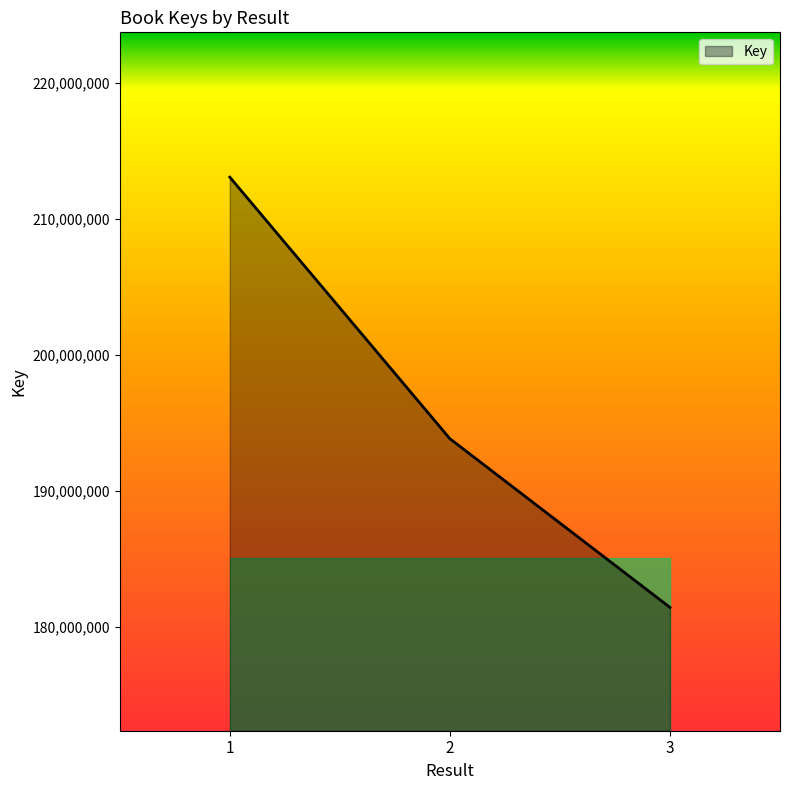

What is the change in value from 1 to 2?

-19240301